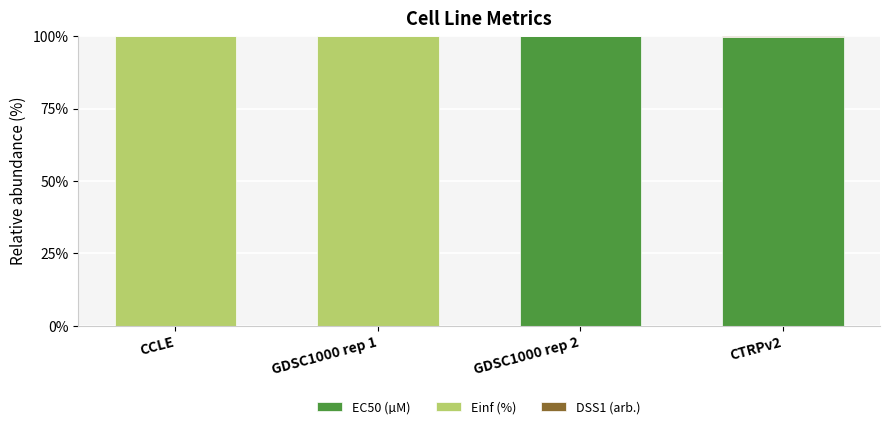

What is the total value across all series at GDSC1000 rep 2?

100.0